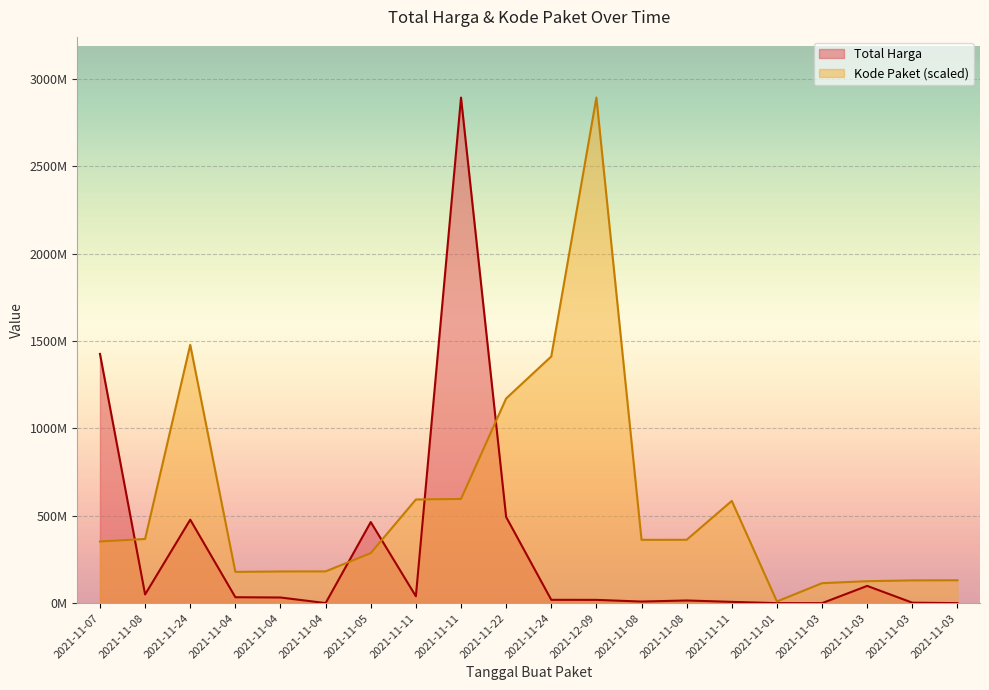

How many interior local valleys does the Kode Paket series have?

3